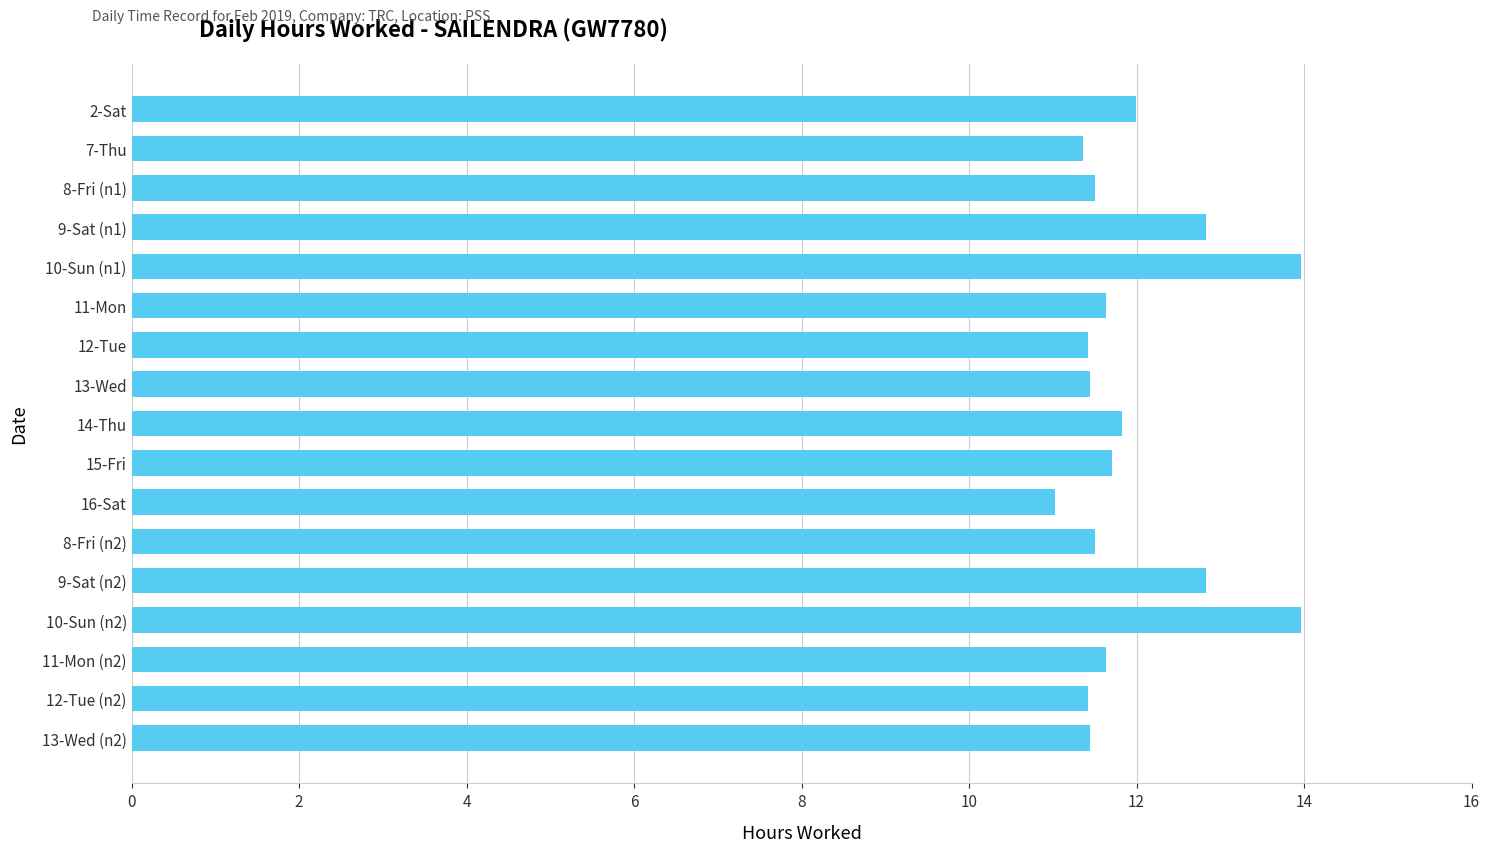

Which category has the lowest value across all series?

16-Sat